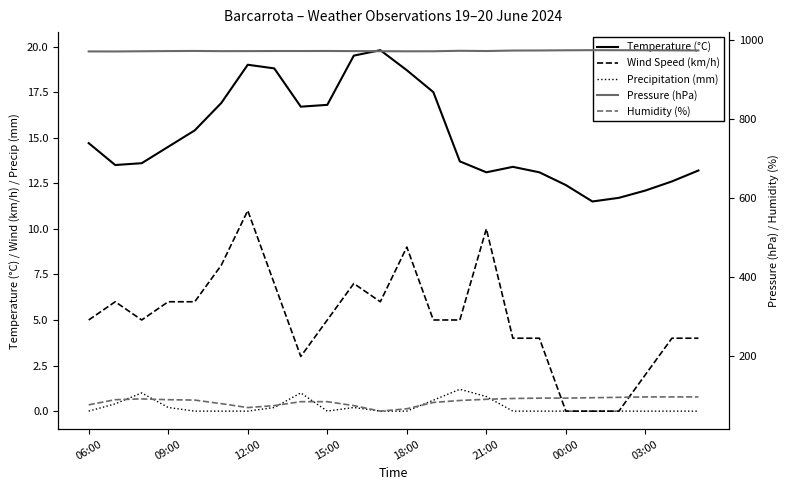

How many positive values does the Precipitation (mm) series have?

9